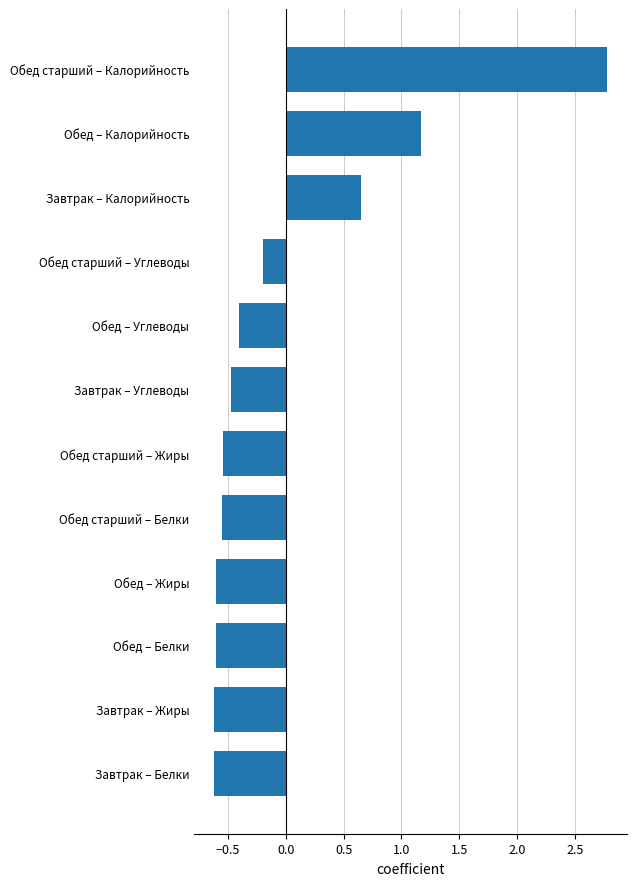

What is the difference between the second highest and second lowest values?

1.8